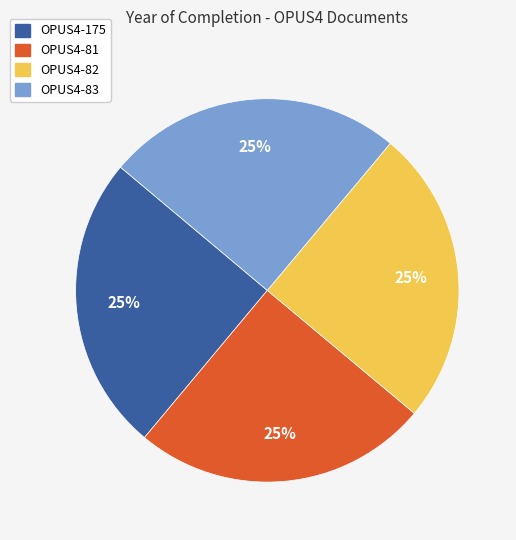

The OPUS4-81 slice represents 25% of the pie. True or false?

True